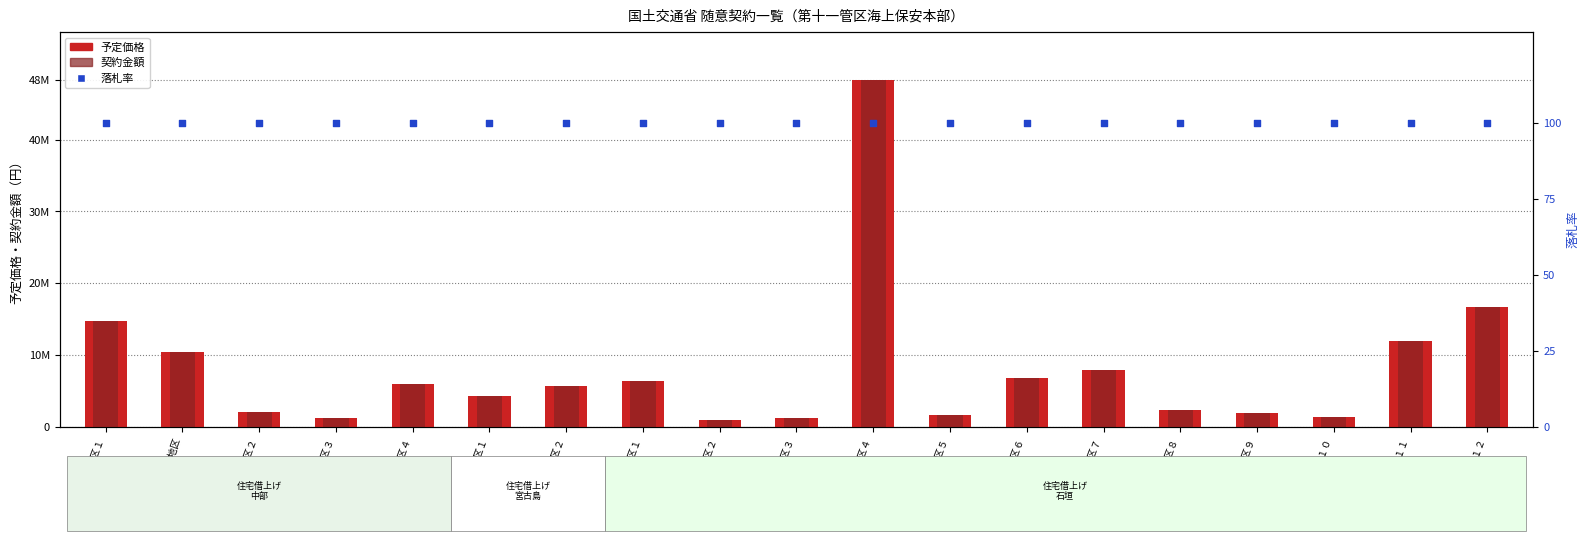

At which category is the sum across all series the highest?

石垣地区４